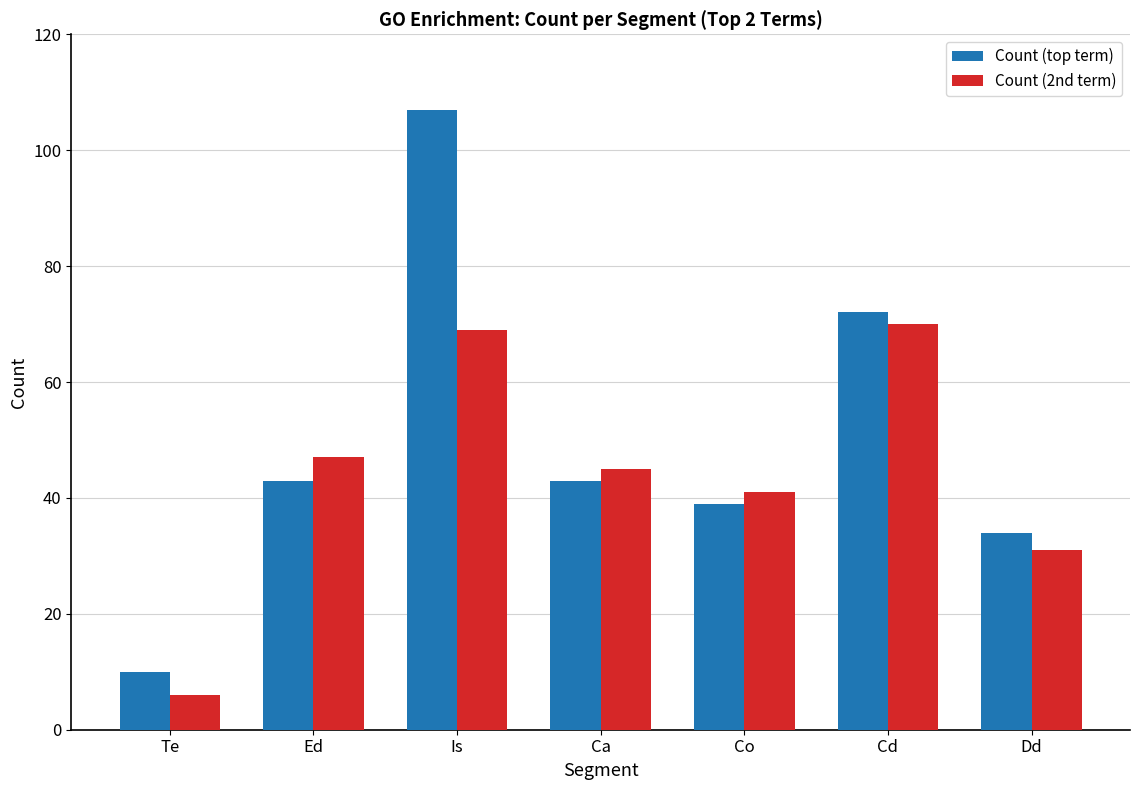

What is the average value of the Count (top term) series?

50